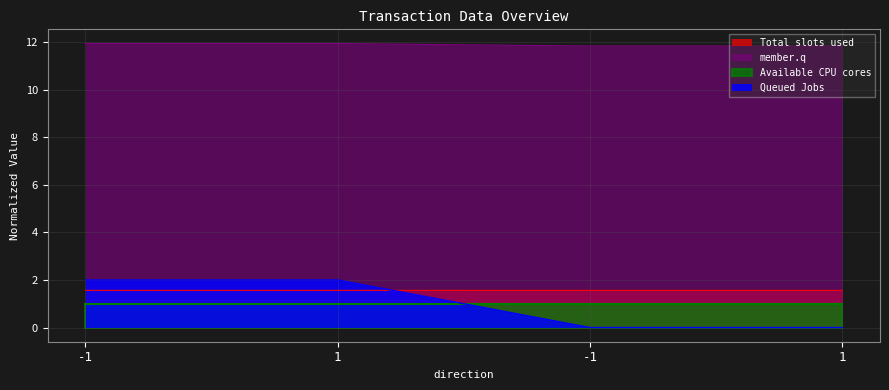

What is the label of the 4th point from the left?

1